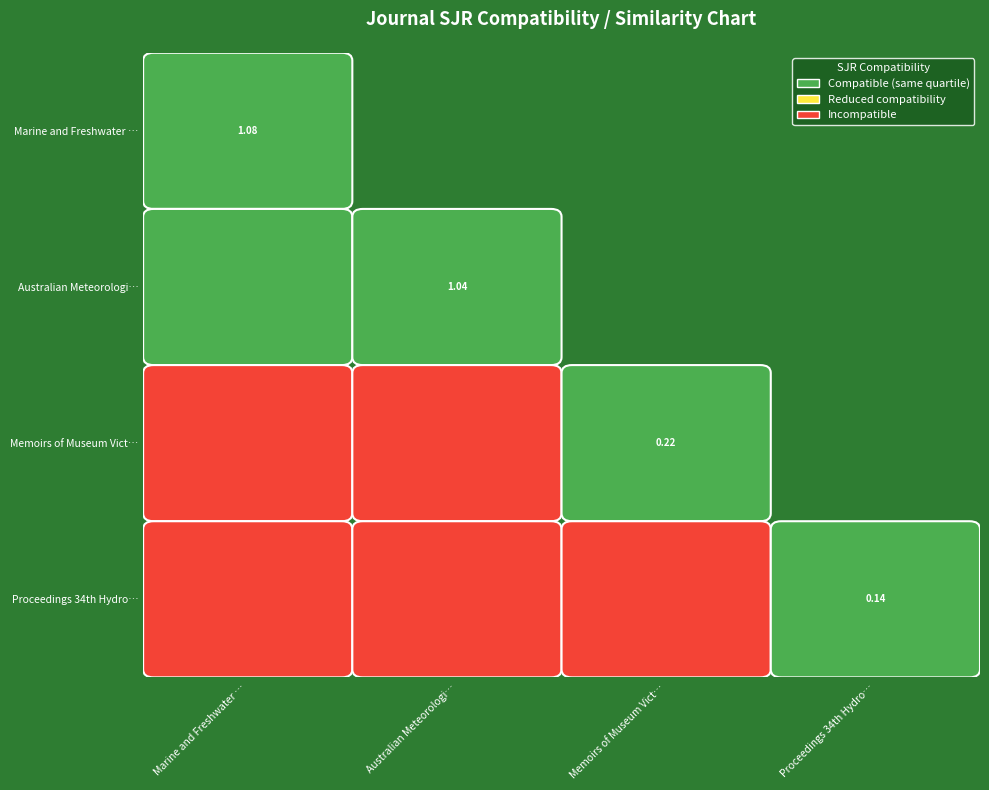

Reading left to right, what are all the values shown in this chart?

sjr_values=1.1	1=1.0	2=0.2	3=0.1